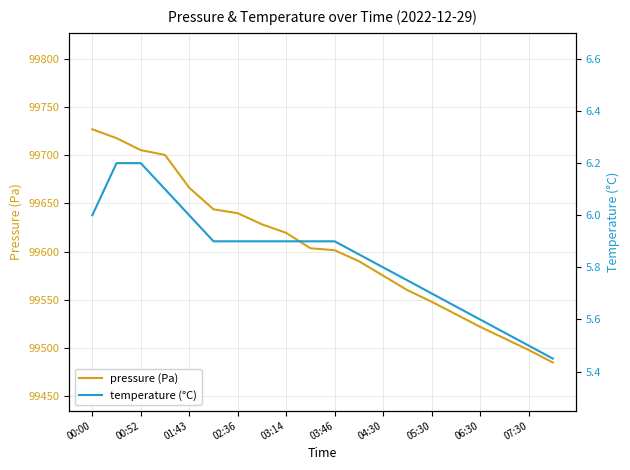

How many data points in pressure (Pa) are above 99603?

10